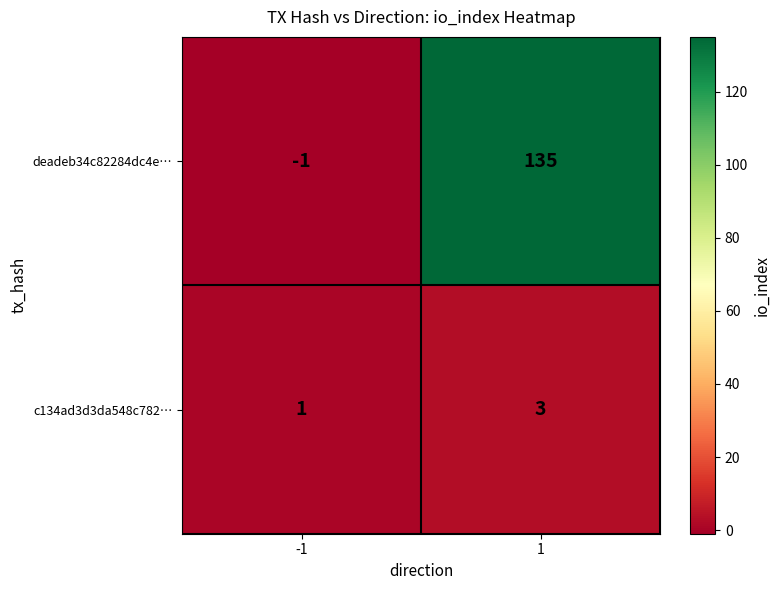

The deadeb34c82284dc4e… series shows -1 at -1. True or false?

True